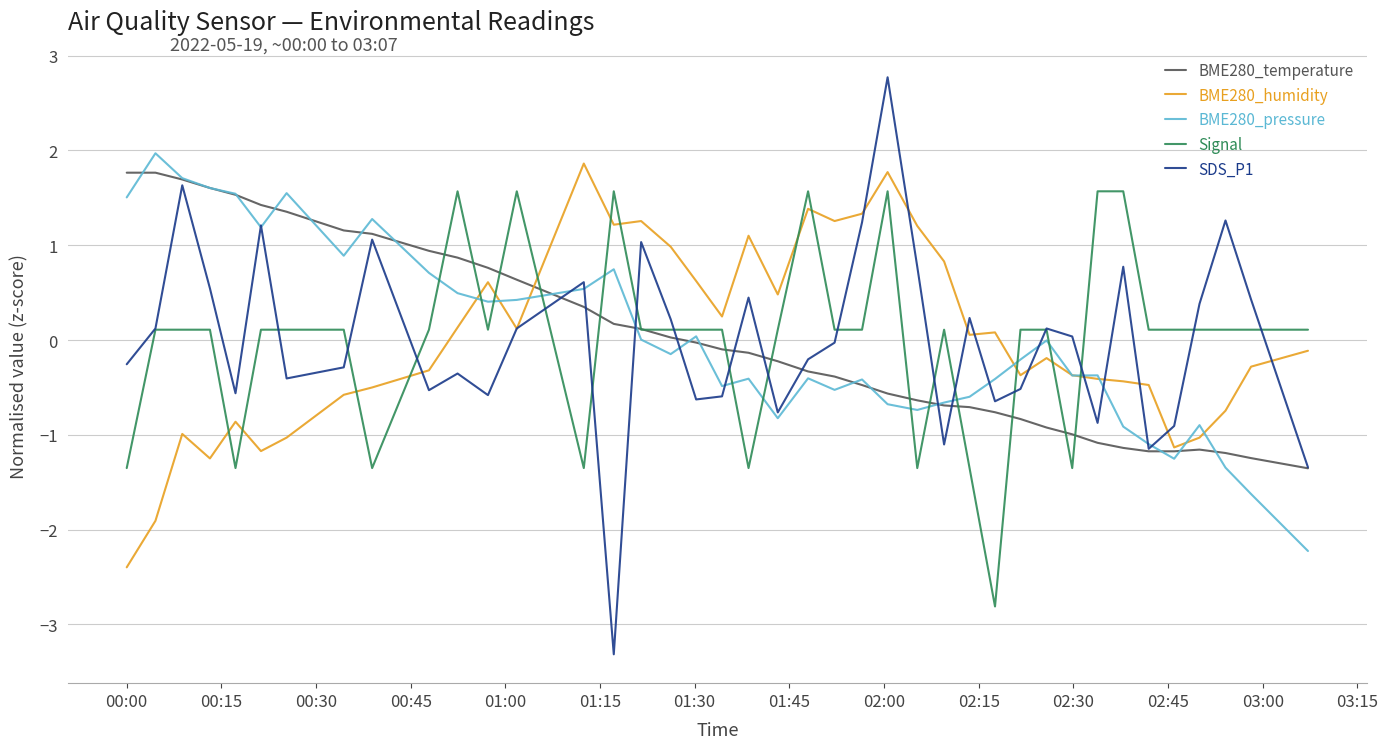

How many positive values does the BME280_humidity series have?

19